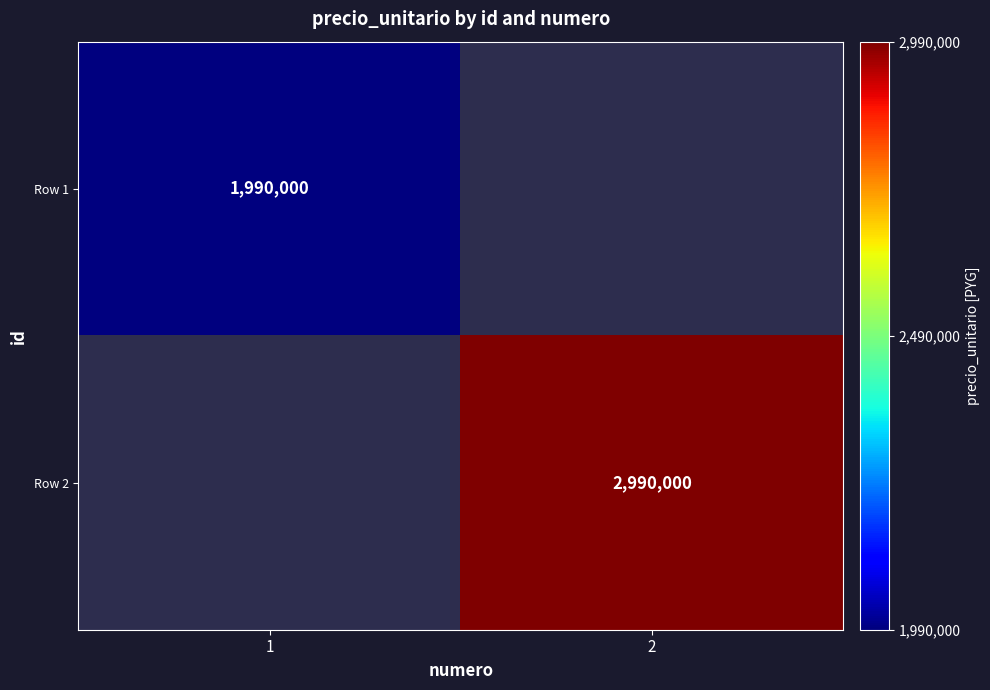

Which category has the highest value across all series?

2